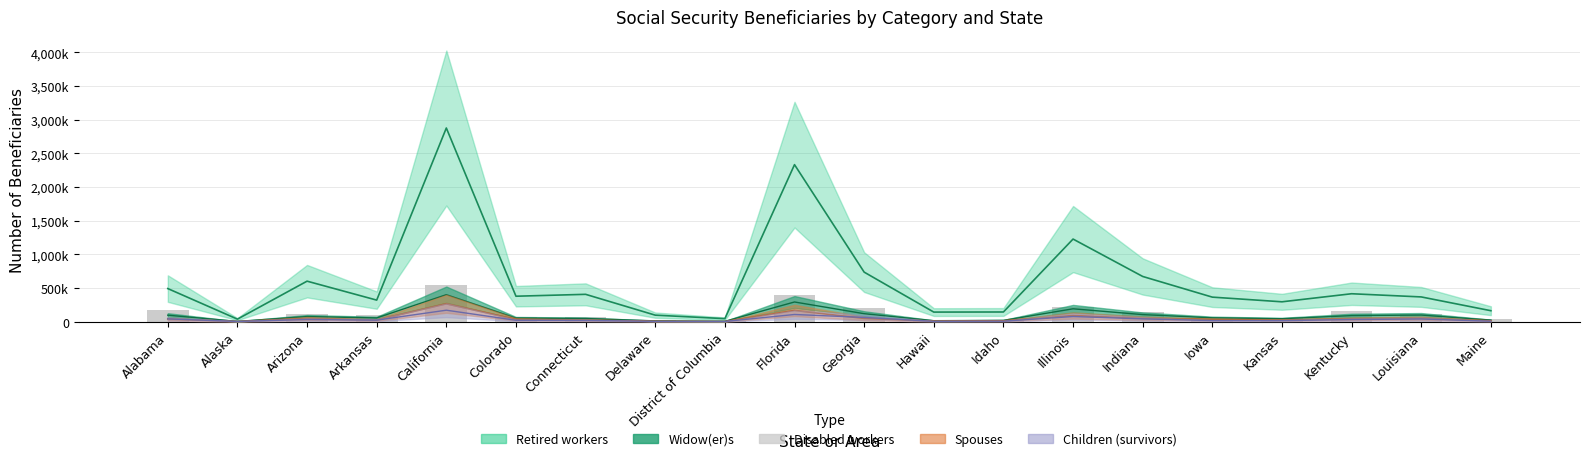

The chart shows a value of 12545 at Iowa. True or false?

False